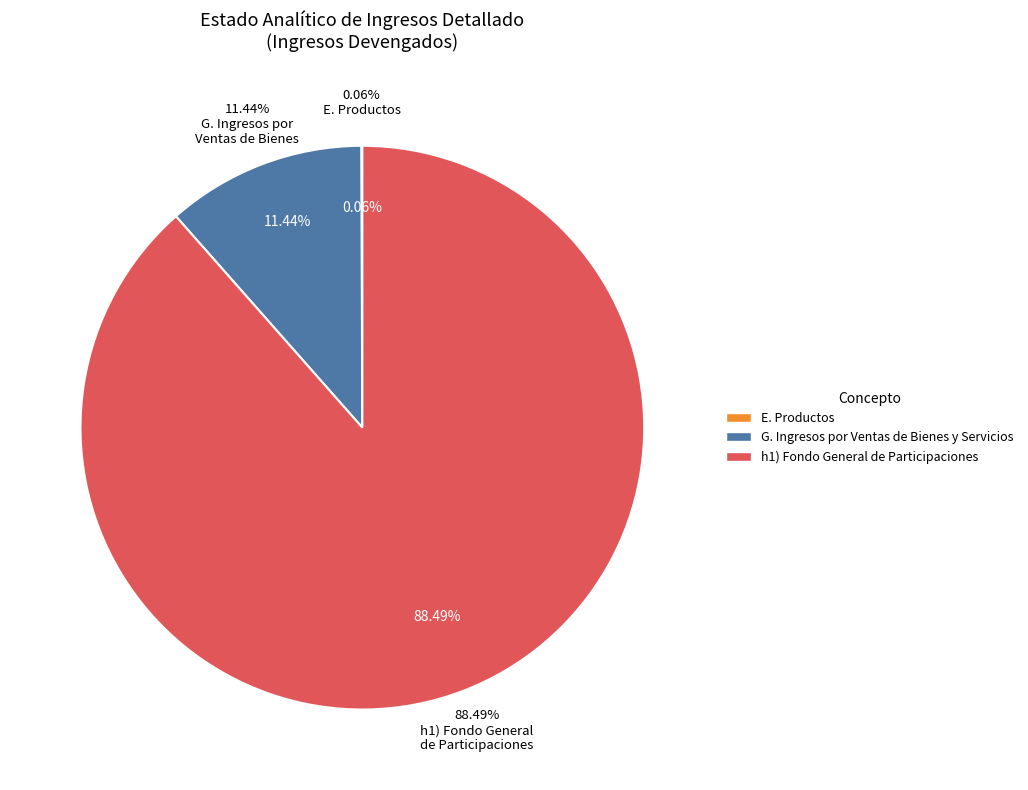

Approximately how many times larger is the value at G. Ingresos por Ventas de Bienes y Servicios compared to E. Productos?

184.2